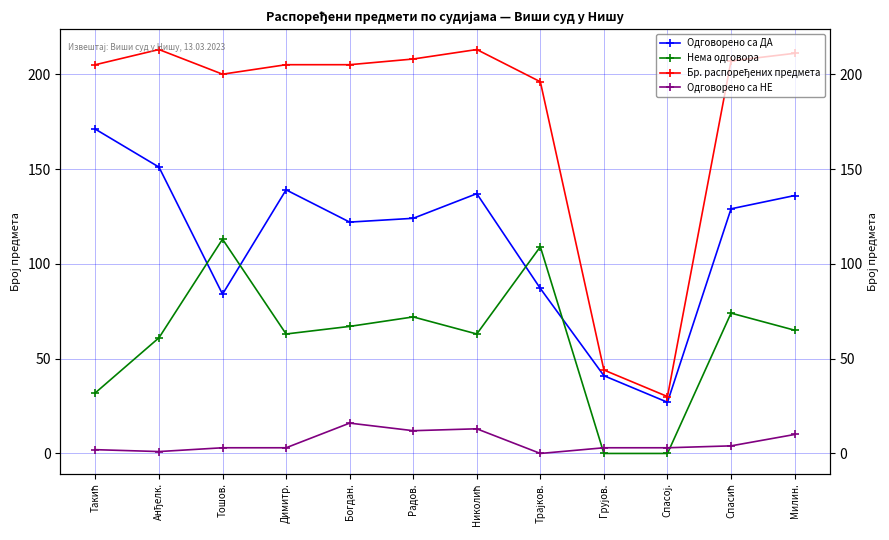

Which series has the largest total across all categories?

Бр. распоређених предмета